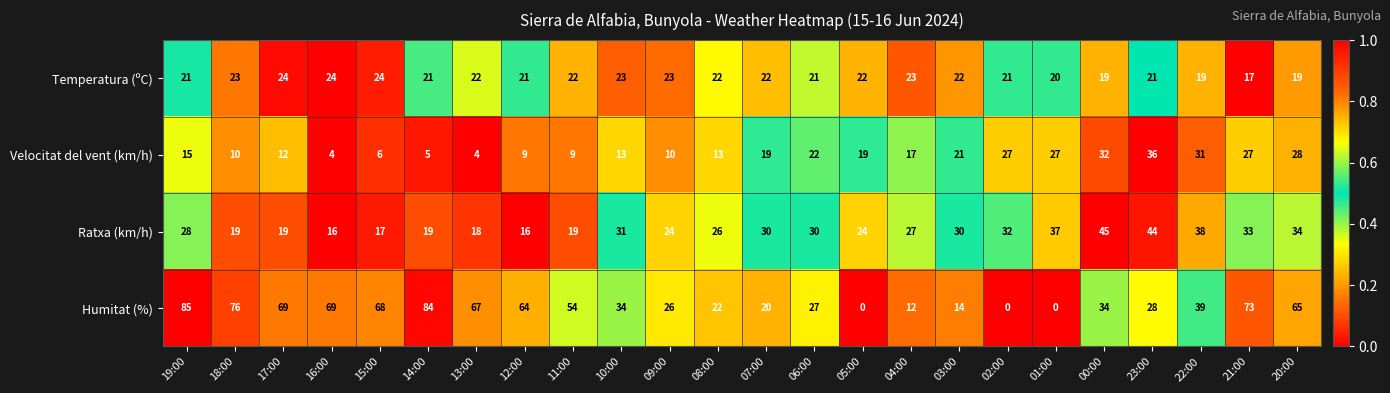

The Temperatura (ºC) series shows 9 at 03:00. True or false?

False